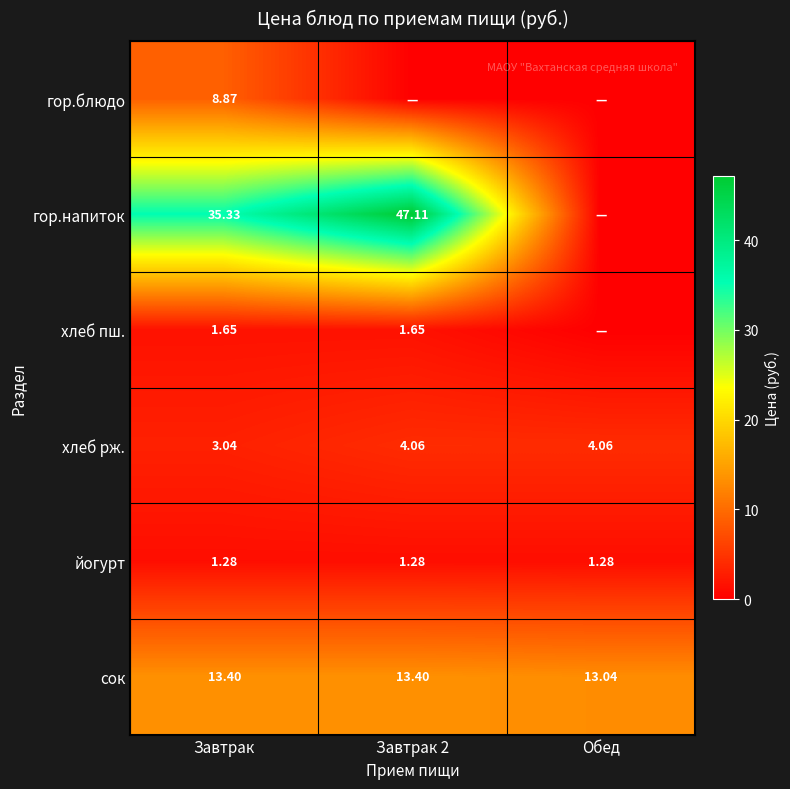

List the labels in order of хлеб рж. value, largest first.

Завтрак 2, Обед, Завтрак